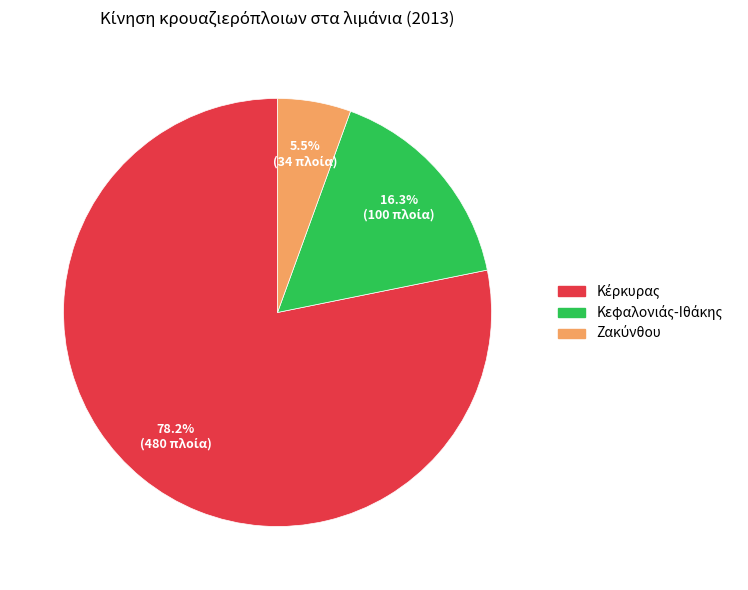

Which category has the biggest portion of the pie?

Κέρκυρας